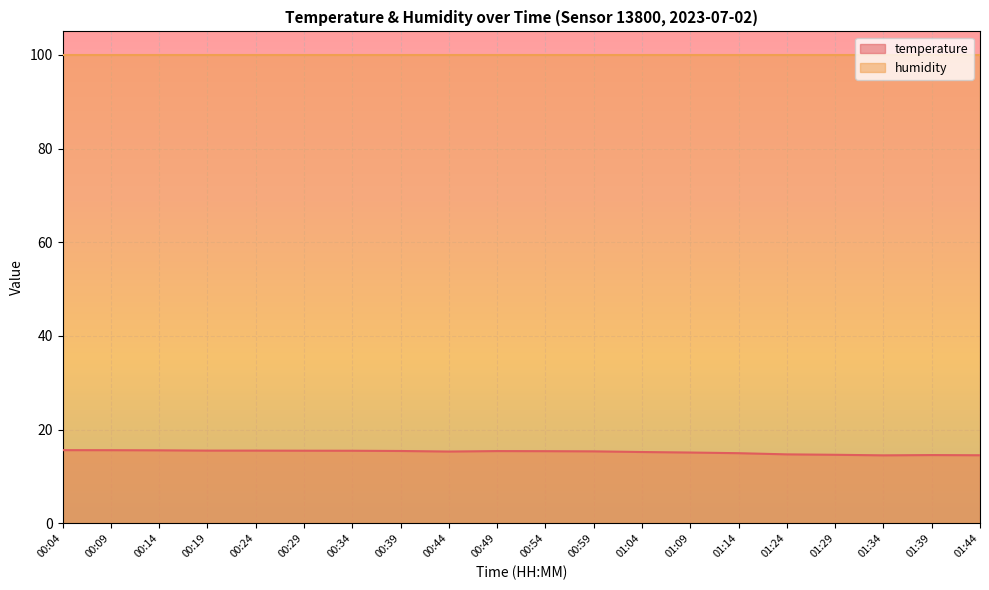

What is the sum of all values?

304.2